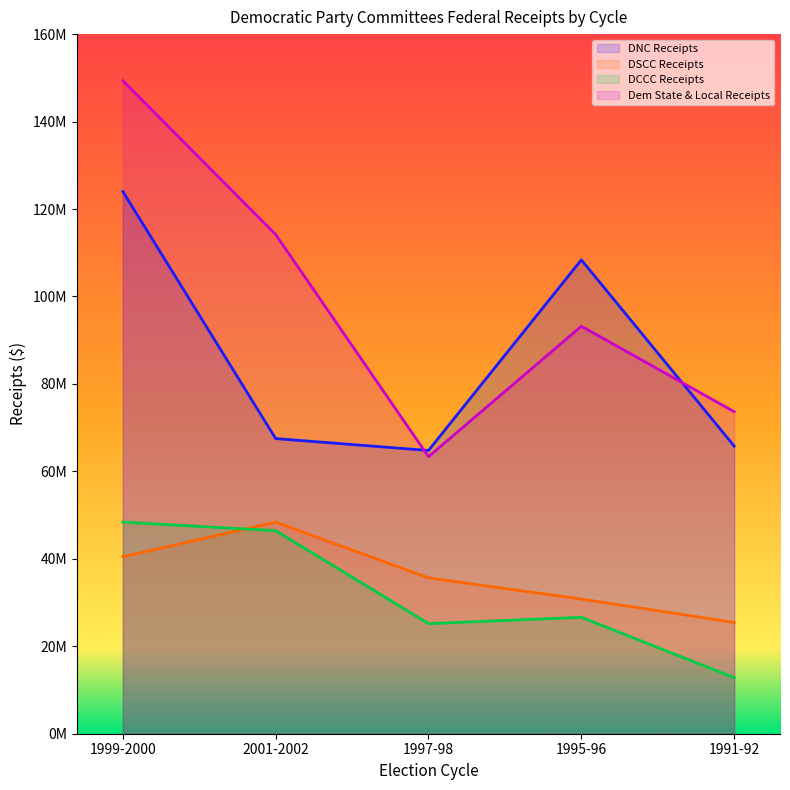

Count the number of categories in the chart.

5